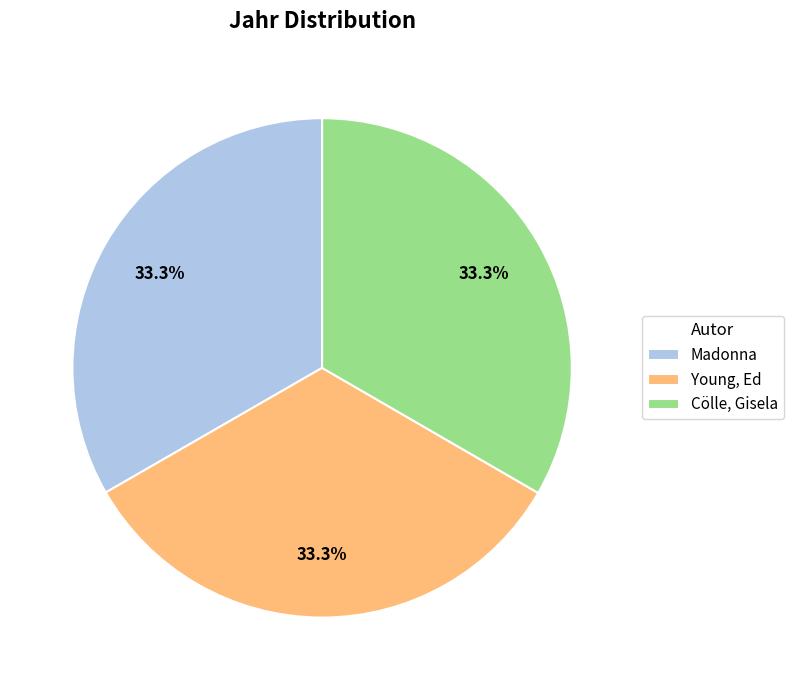

How many segments does this pie chart have?

3